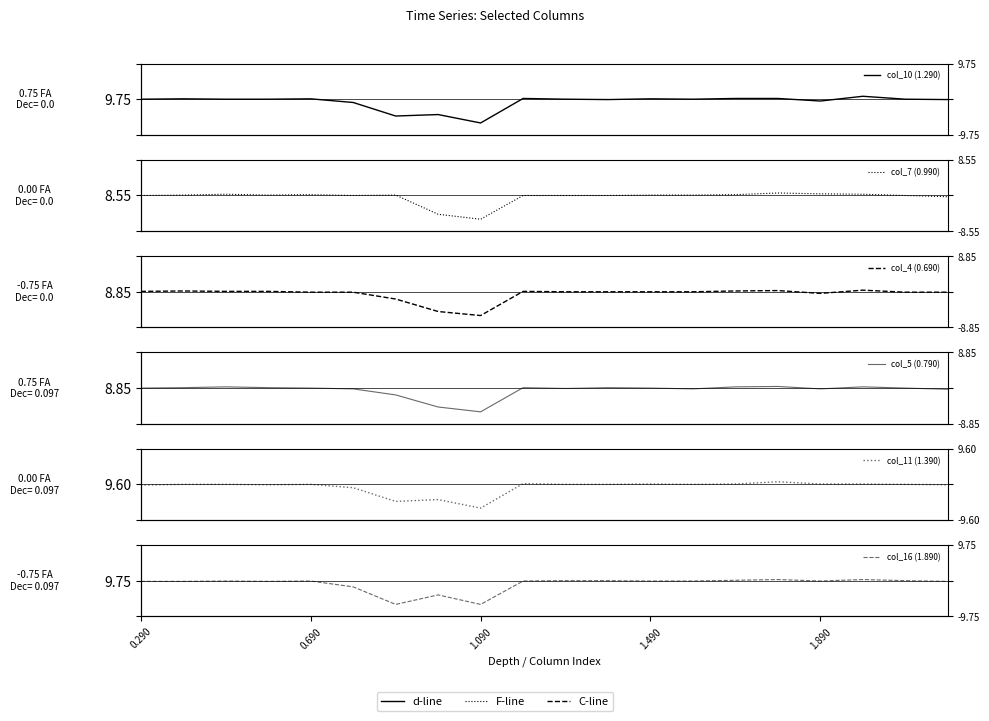

At how many categories does at least one series exceed 0?

14